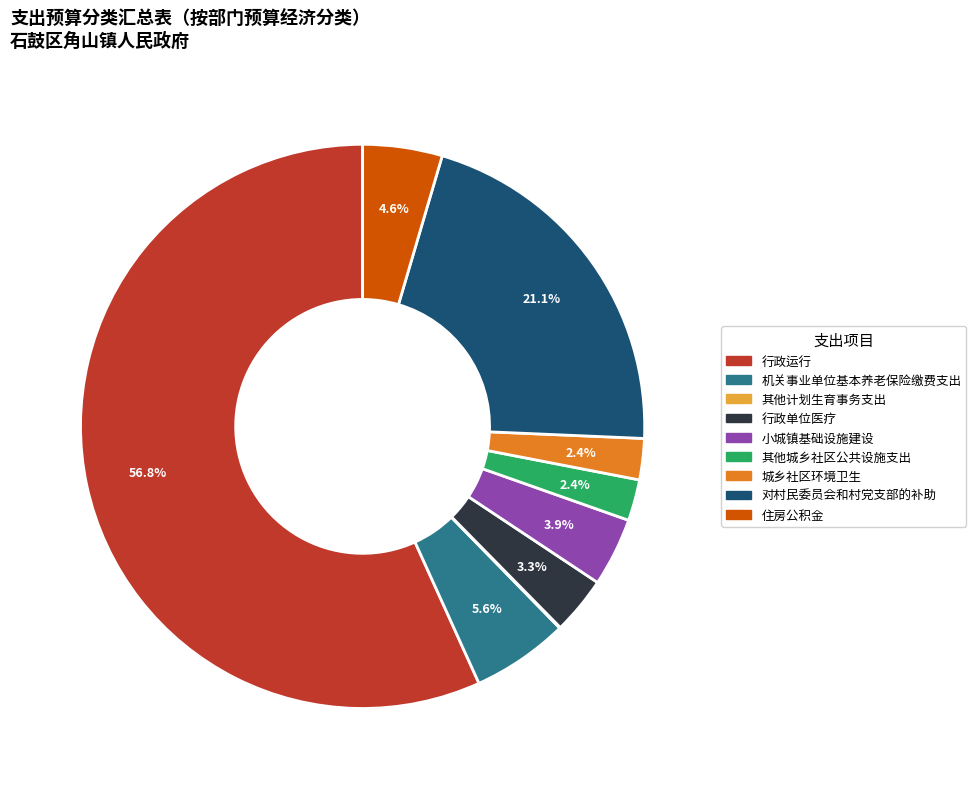

Is it true that 其他城乡社区公共设施支出 is 2% of the pie?

True